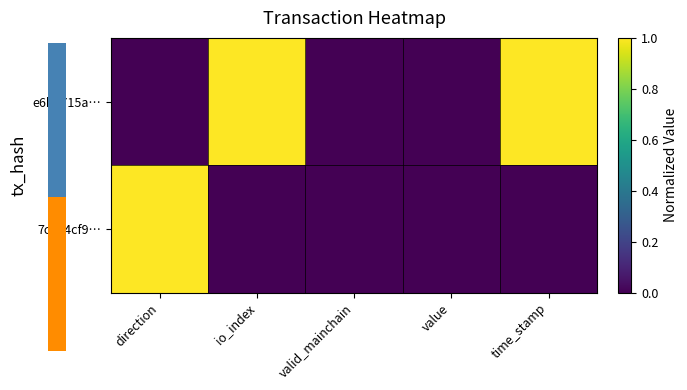

Reading left to right, transcribe all the data shown in this chart.

e6ba715a…: direction=0	io_index=1	valid_mainchain=0	value=0	time_stamp=1
7c964cf9…: direction=1	io_index=0	valid_mainchain=0	value=0	time_stamp=0